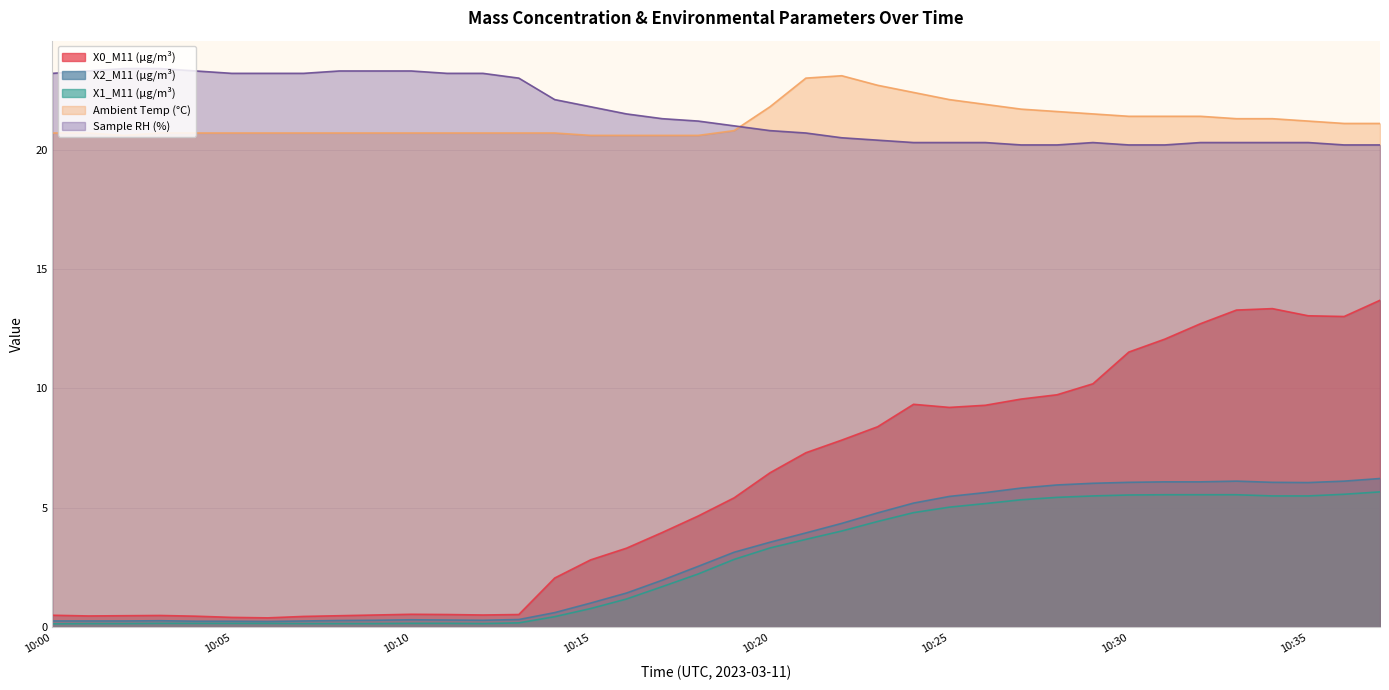

Between 10:20 and 10:37, which series saw the biggest shift?

X0_M11 (μg/m³)